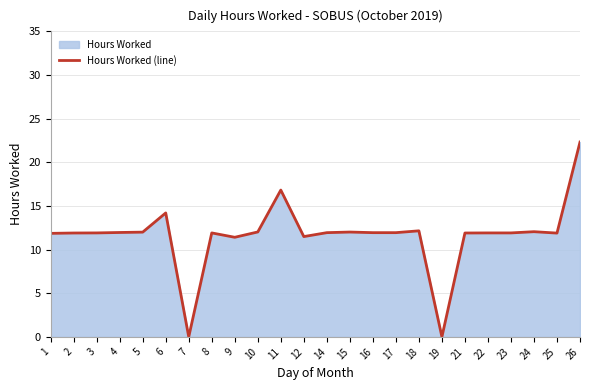

How many values exceed 11?

22